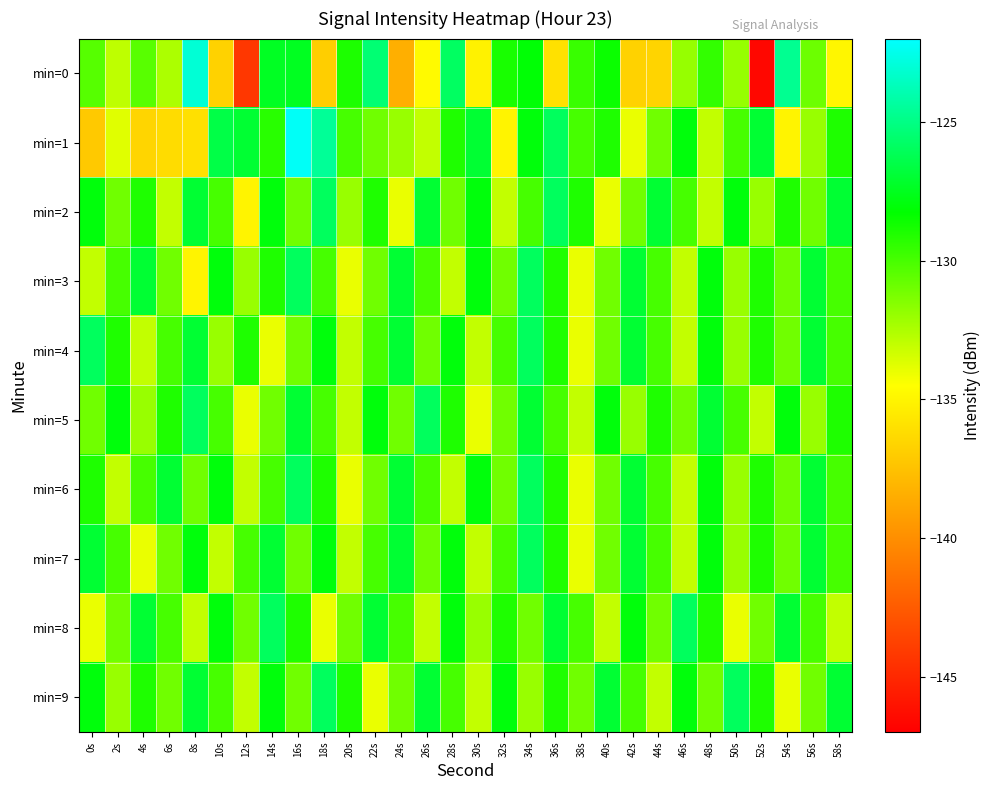

What is the total value across all series at 26s?

-1302.7